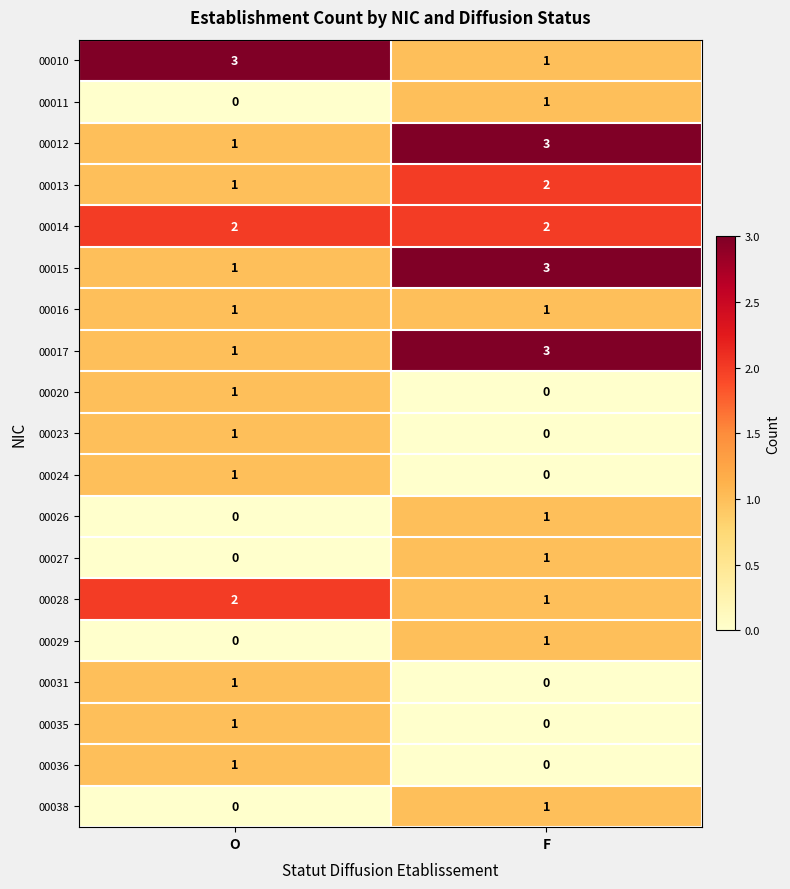

At how many categories does at least one series exceed 2?

2